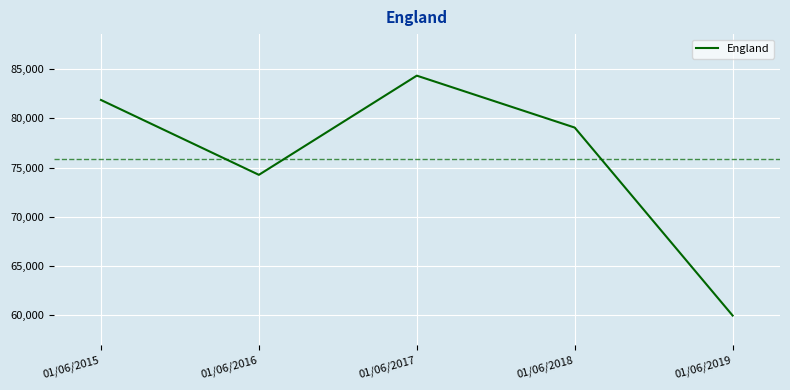

Where is the first local maximum?

01/06/2017